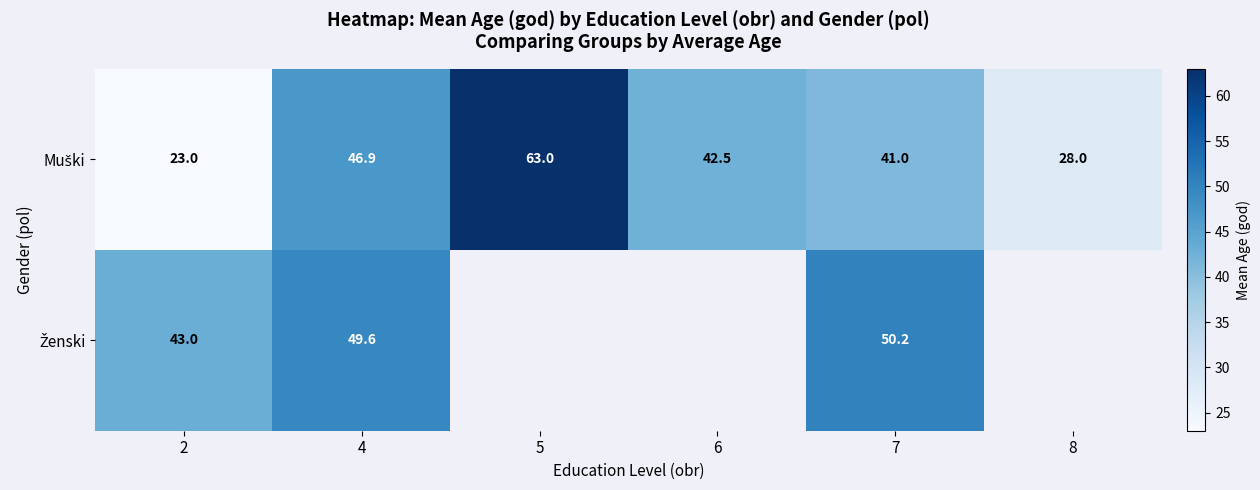

Which label corresponds to the smallest value in the chart?

2